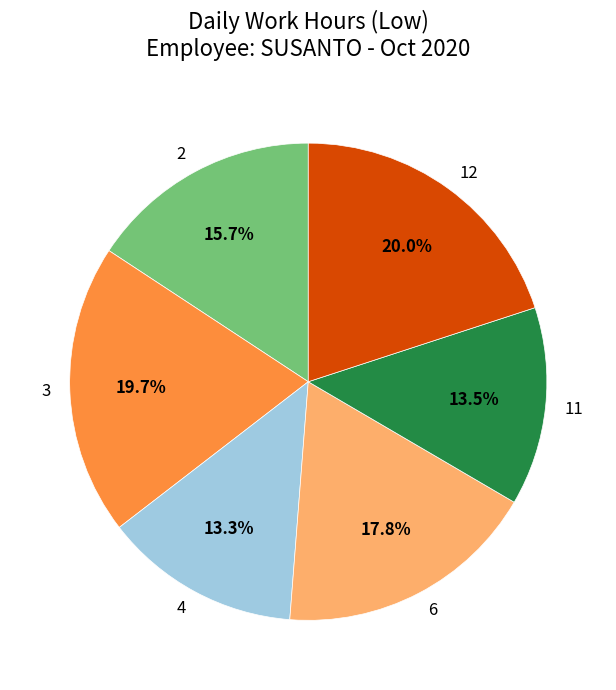

Count the number of slices in the pie.

6